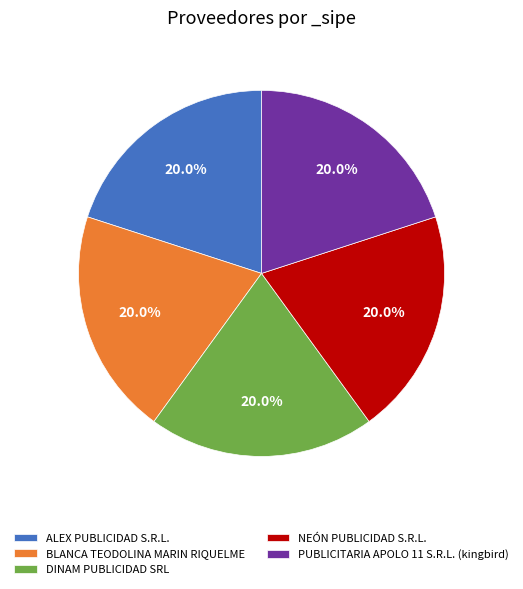

Does any single category account for the majority?

No